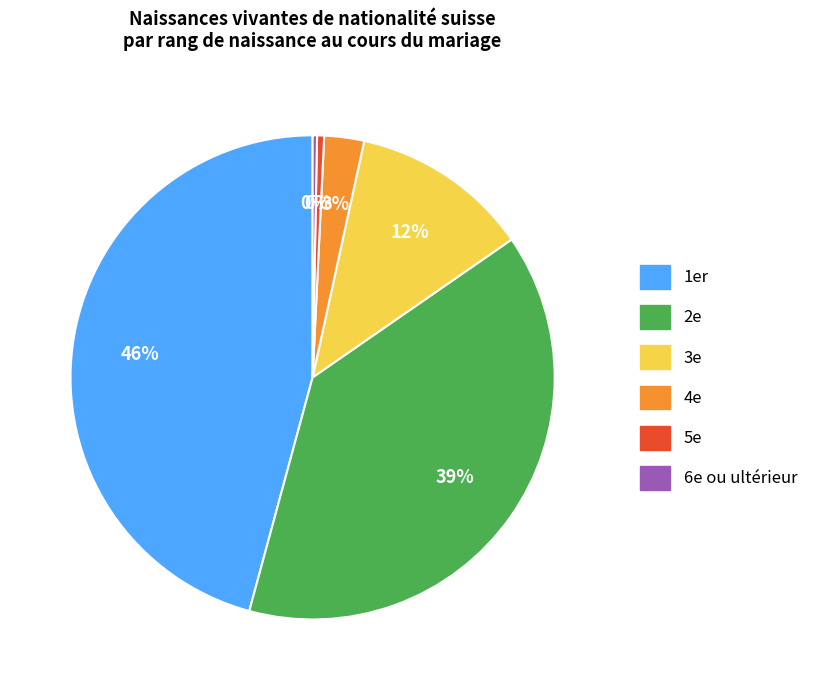

What percentage is the 2e slice, to the nearest percent?

39%